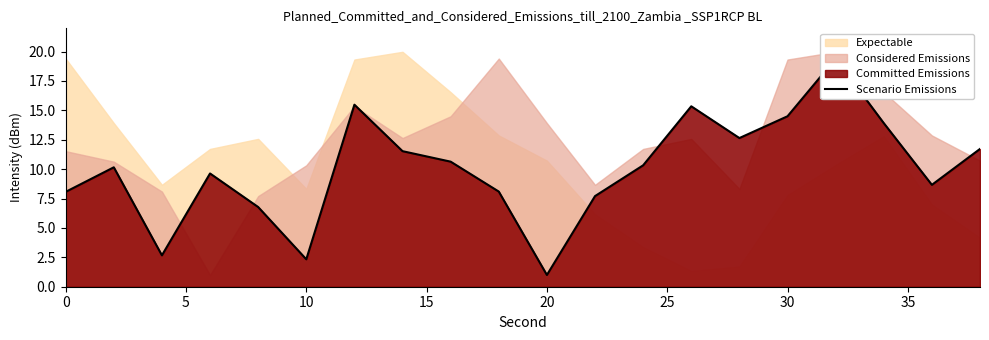

What is the average value?

10.0